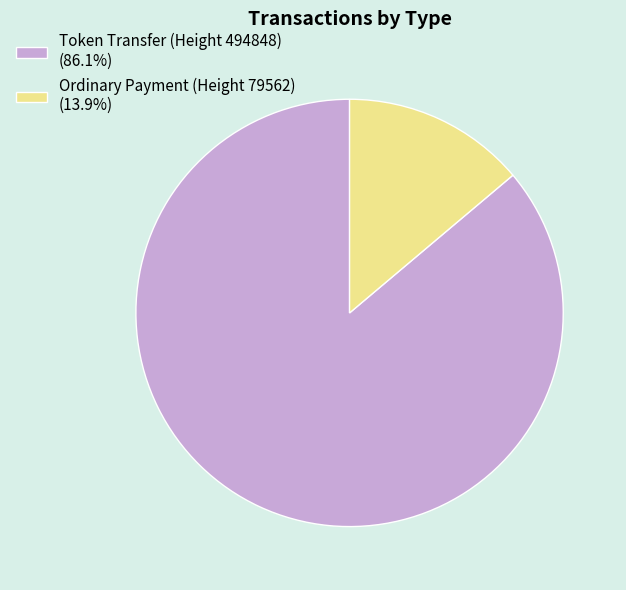

What is the largest slice in the pie chart?

Token Transfer (Height 494848)